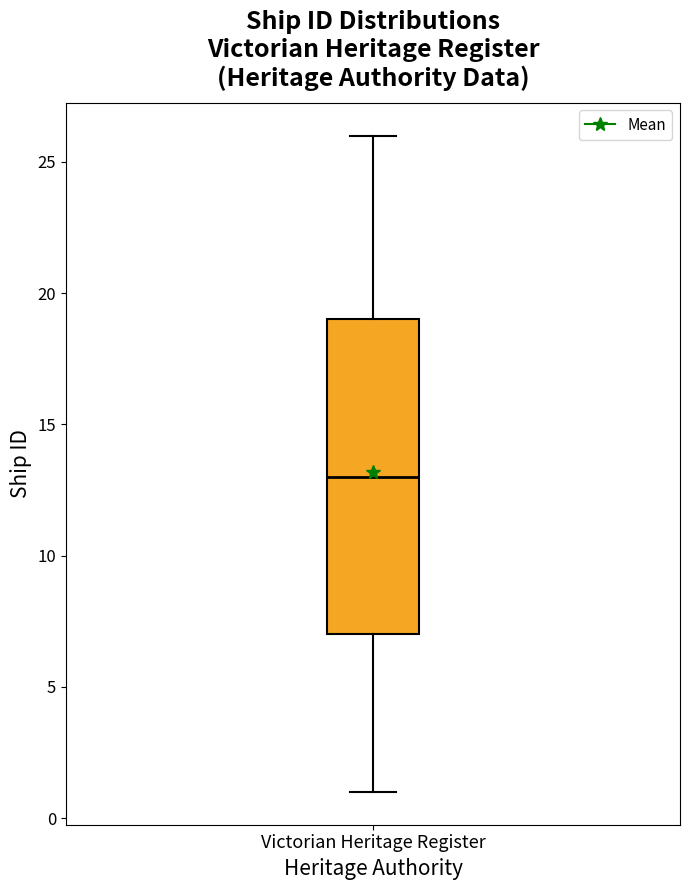

Transcribe this box plot: give where the median line is, the range the box spans, and where the two whiskers end, as read against the y-axis. The values are not printed on the chart, so give them approximately, as read against the axis.

median 13, box 7 to 19, whiskers 1 to 26